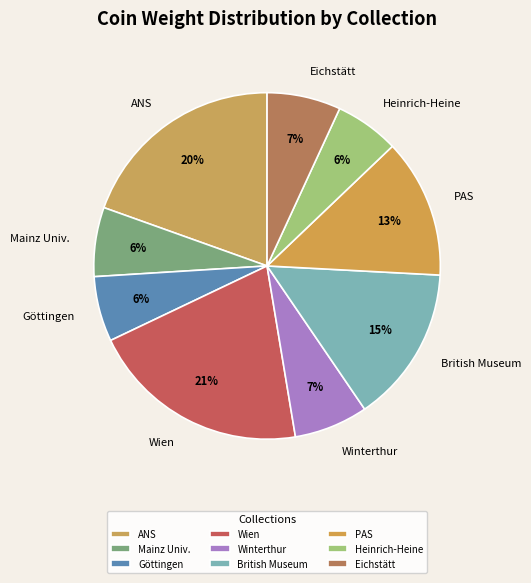

Do PAS and British Museum together represent more than half of the pie?

No